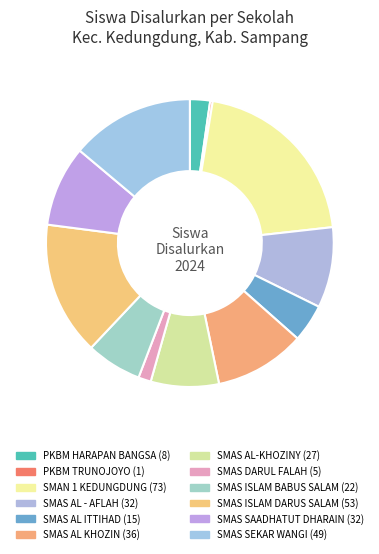

Combined, do SMAS AL-KHOZINY and SMAS AL - AFLAH account for over 50%?

No